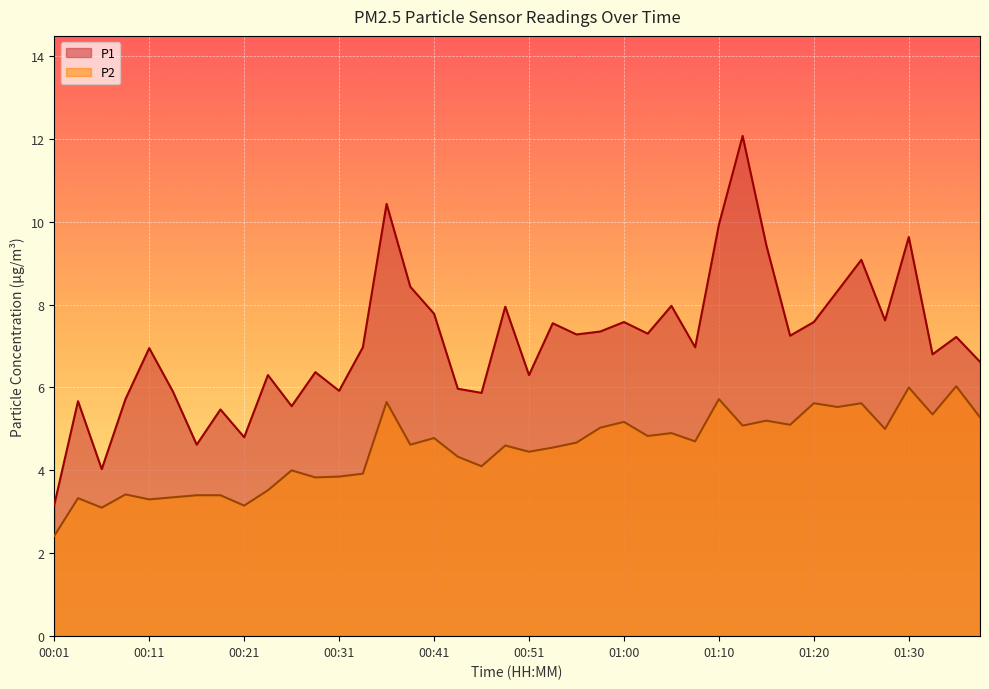

Which category has the lowest value in the P2 series?

00:01